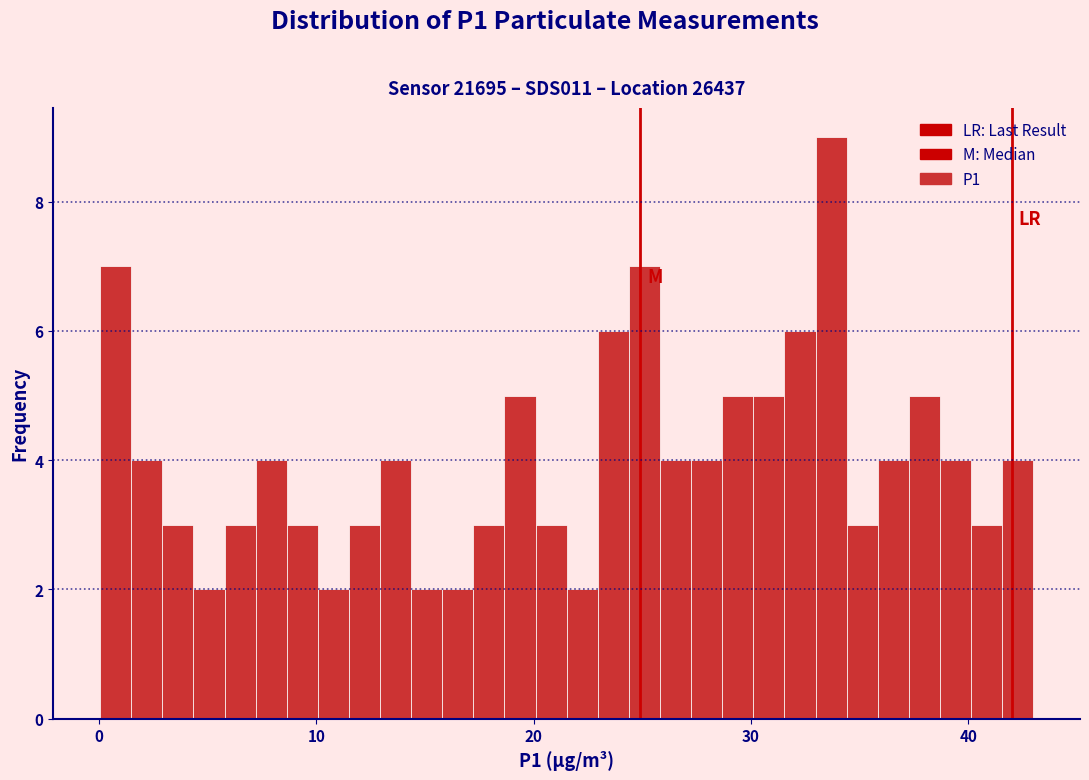

Around what value on the x-axis is the tallest bar? Give the approximate position of its centre, as read against the axis.

34